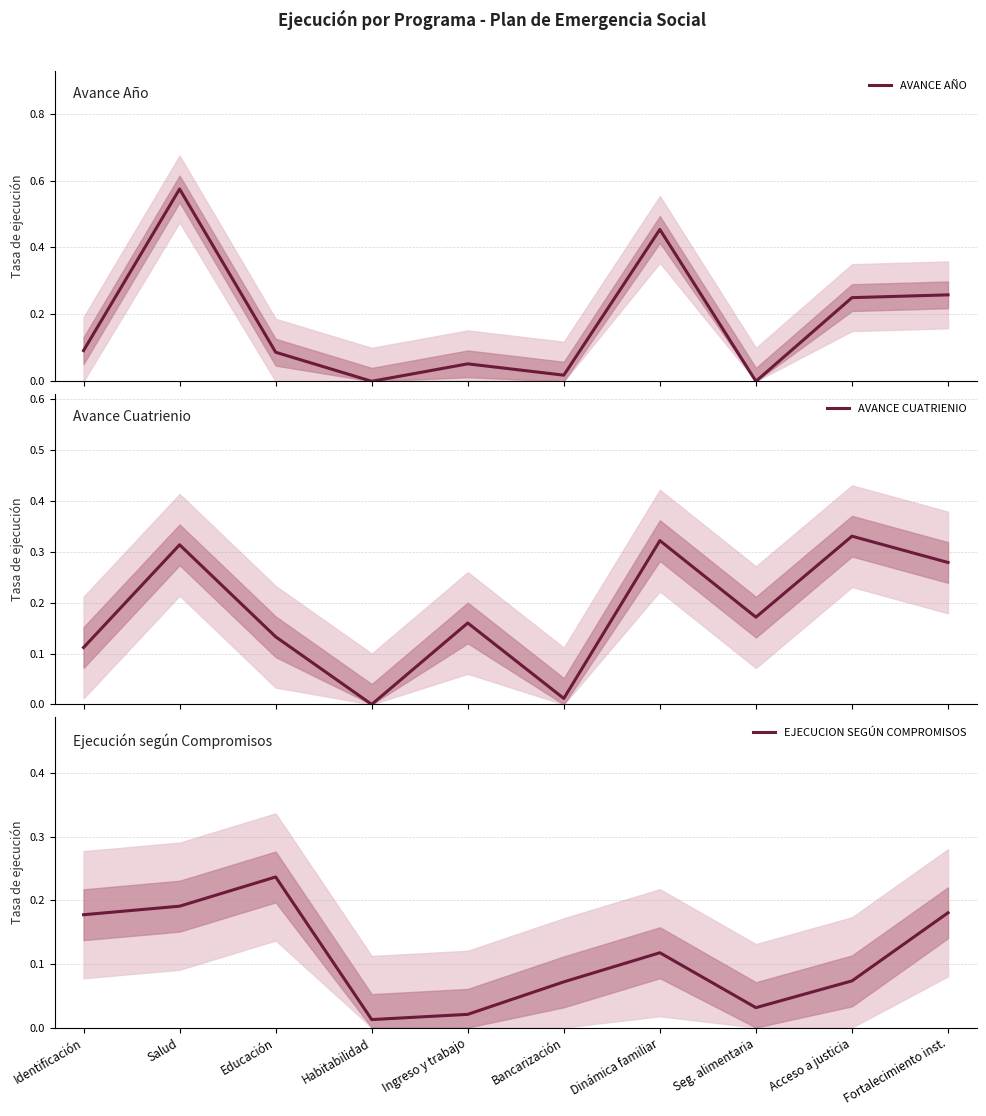

True or false: EJECUCION SEGÚN COMPROMISOS and AVANCE CUATRIENIO intersect in this chart.

True